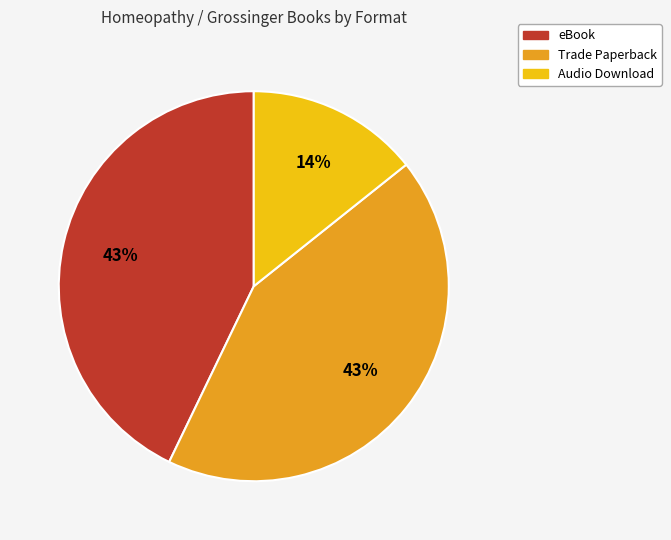

Which category has the smallest portion of the pie?

Audio Download